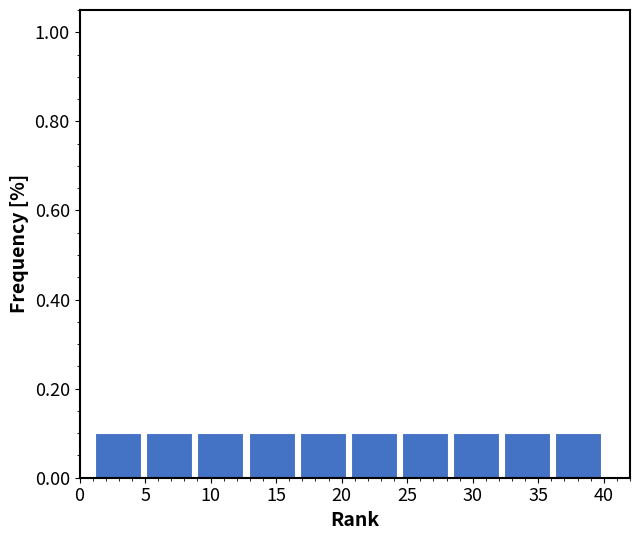

Reading left to right, list every bar in this chart as the range it spans on the x-axis followed by its height. Neither the bar edges nor the heights are printed on the chart, so give them approximately, as read against the axes.

1.0 to 4.9: 0.1
4.9 to 8.8: 0.1
8.8 to 12.7: 0.1
12.7 to 16.6: 0.1
16.6 to 20.5: 0.1
20.5 to 24.4: 0.1
24.4 to 28.3: 0.1
28.3 to 32.2: 0.1
32.2 to 36.1: 0.1
36.1 to 40.0: 0.1